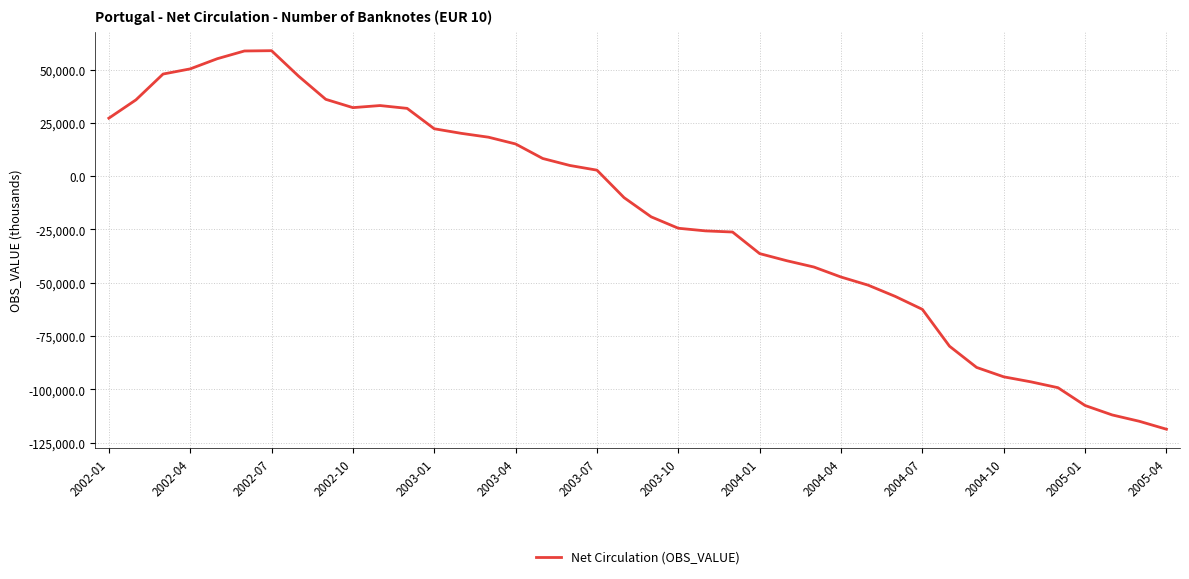

What is the smallest value displayed?

-118762.8